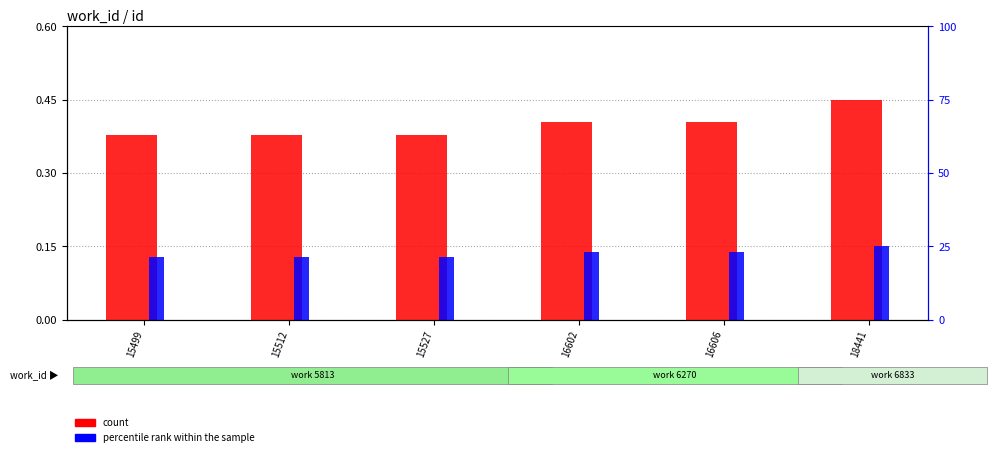

Reading right to left, what are all the values shown in this chart?

count: 0.5	0.4	0.4	0.4	0.4	0.4
percentile rank within the sample: 0.1	0.1	0.1	0.1	0.1	0.1